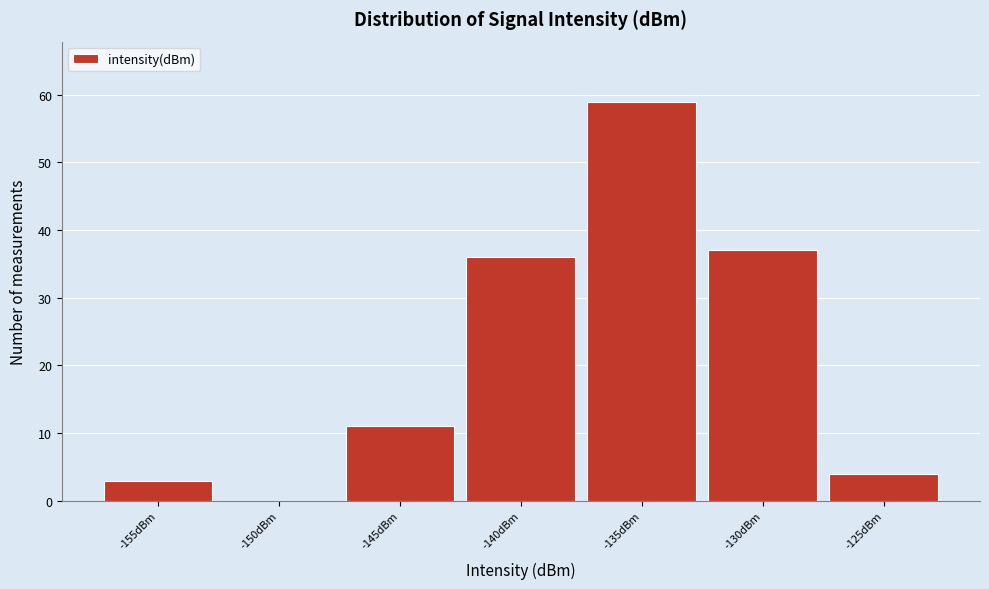

Reading left to right, extract all data points from this chart.

-155dBm=3	-150dBm=0	-145dBm=11	-140dBm=36	-135dBm=59	-130dBm=37	-125dBm=4